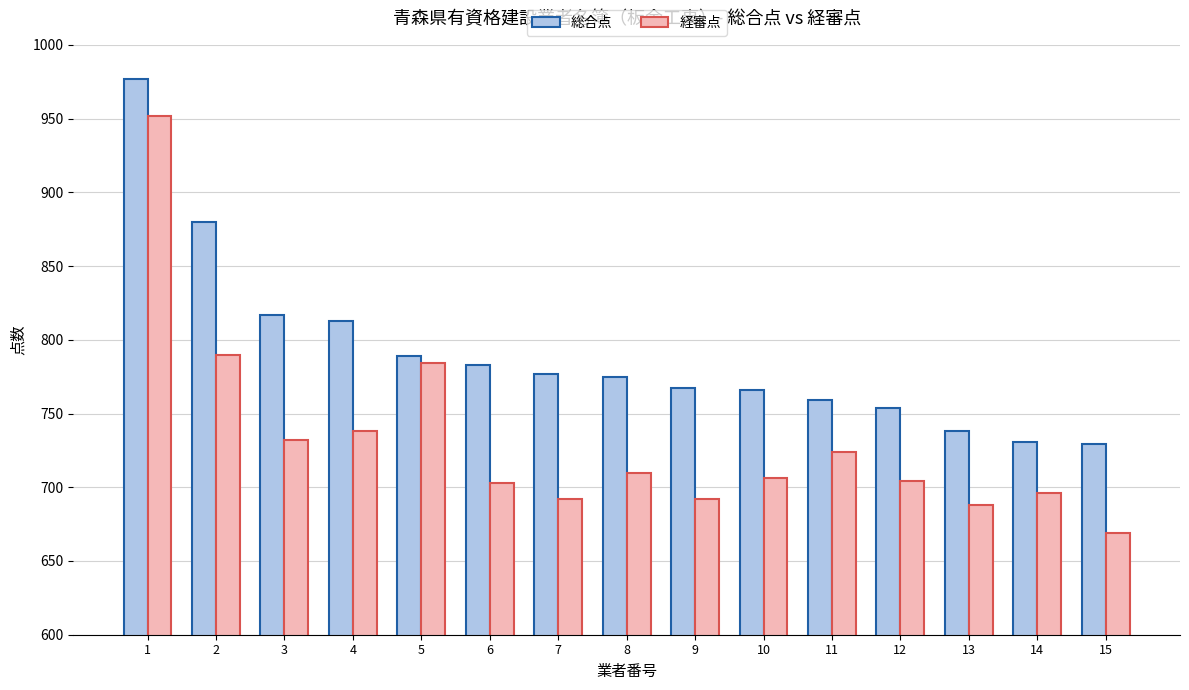

Does the chart contain stacked bars?

No